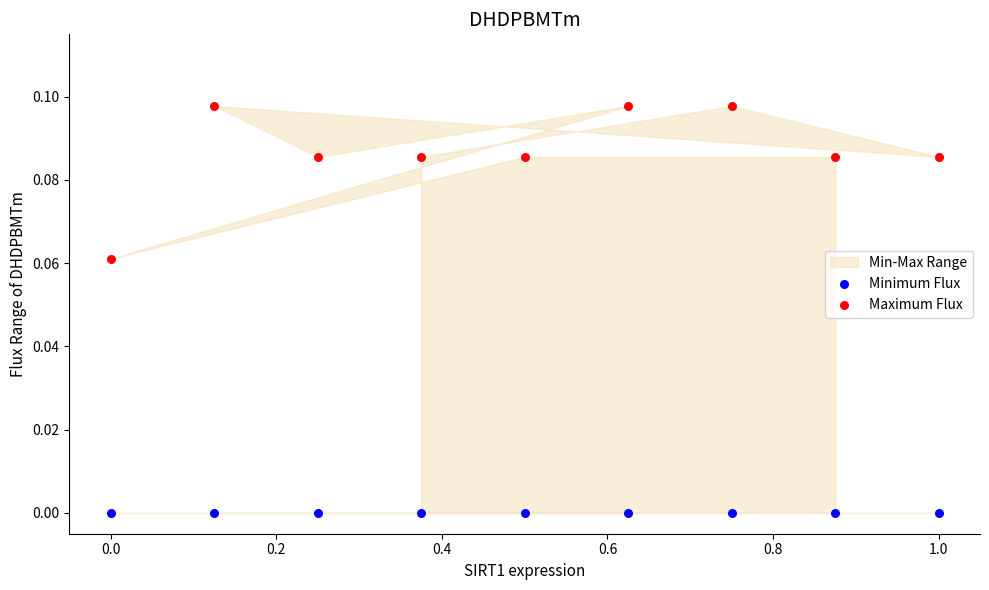

Which series reaches the maximum Y coordinate?

Maximum Flux